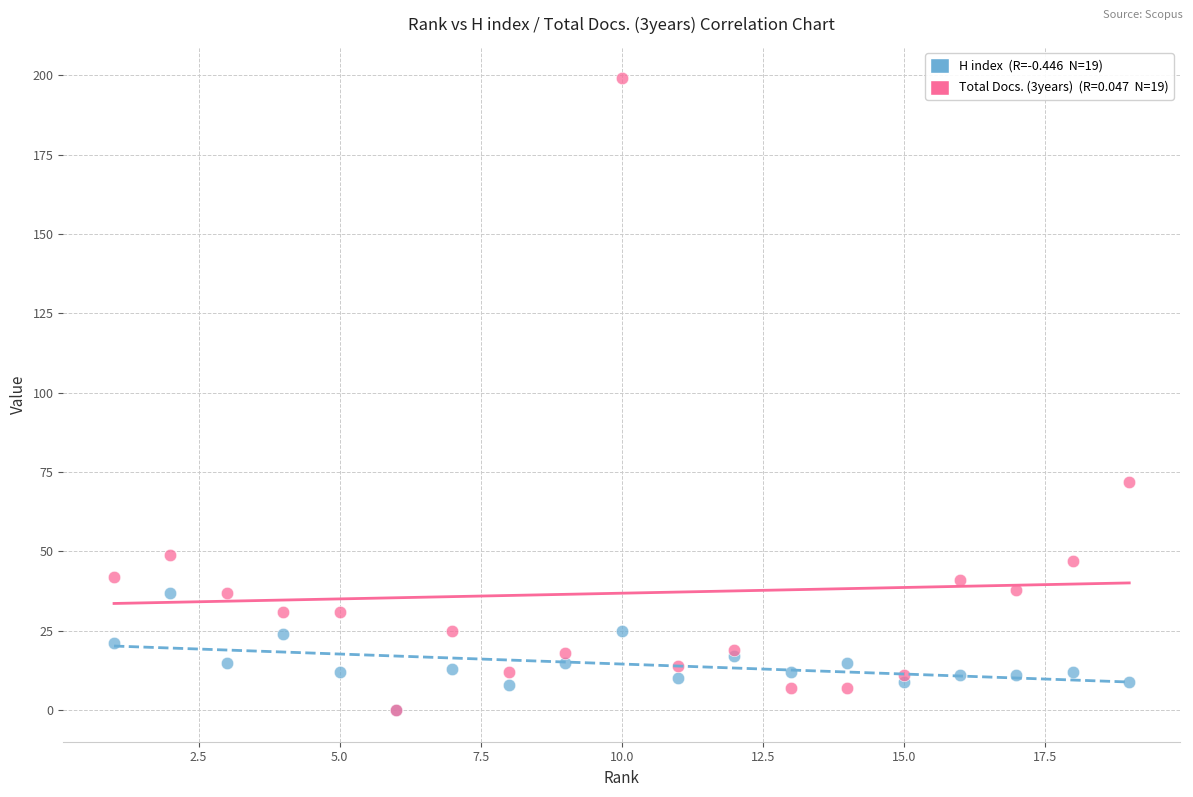

Across all series, what Y value is closest to 99?

72